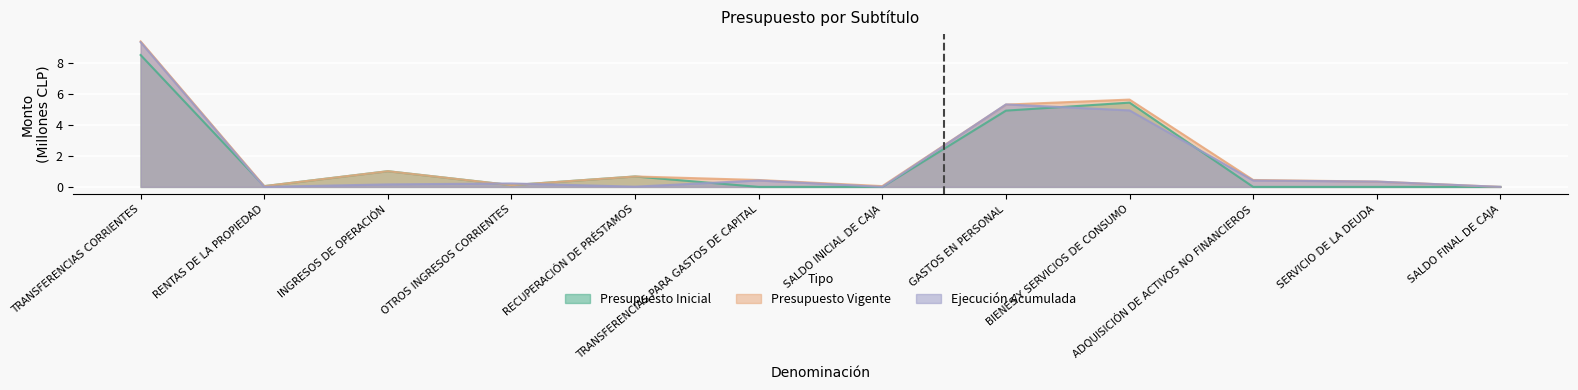

What is the label of the 4th point from the right?

BIENES Y SERVICIOS DE CONSUMO